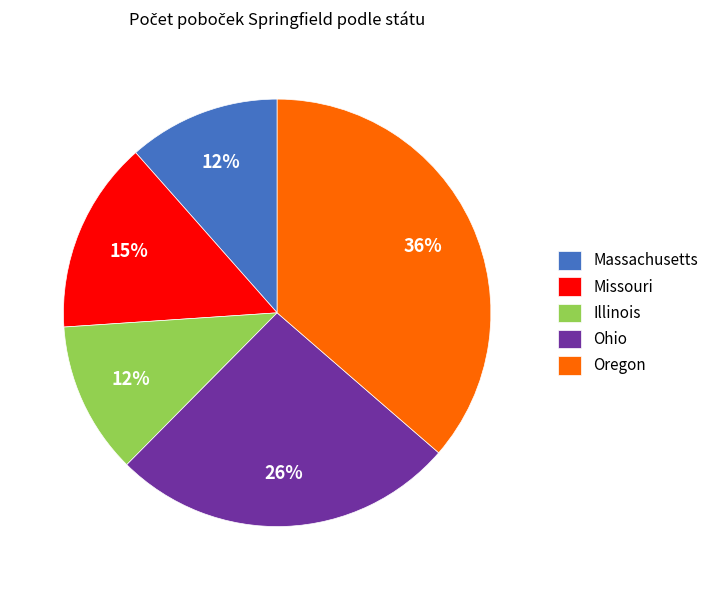

To the nearest percent, what is the combined percentage of Ohio and Illinois?

38%